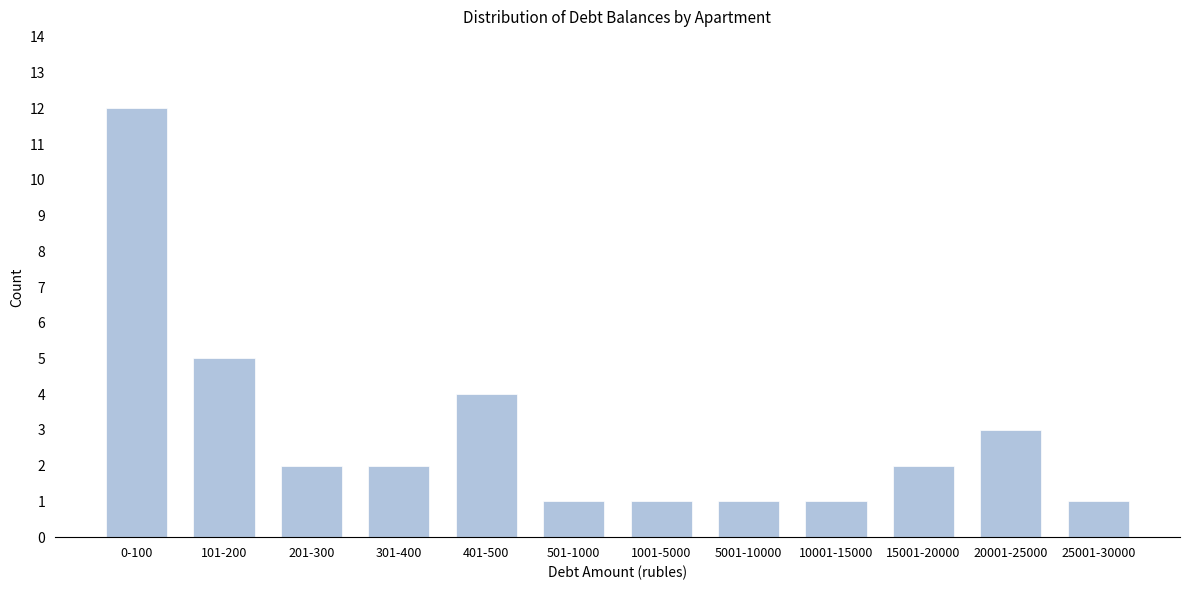

Reading left to right, transcribe all the data shown in this chart.

12	5	2	2	4	1	1	1	1	2	3	1